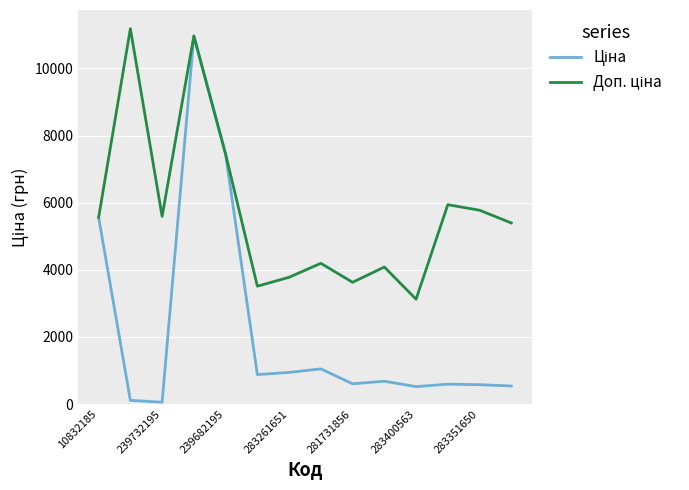

What is the greatest value displayed?

11182.0